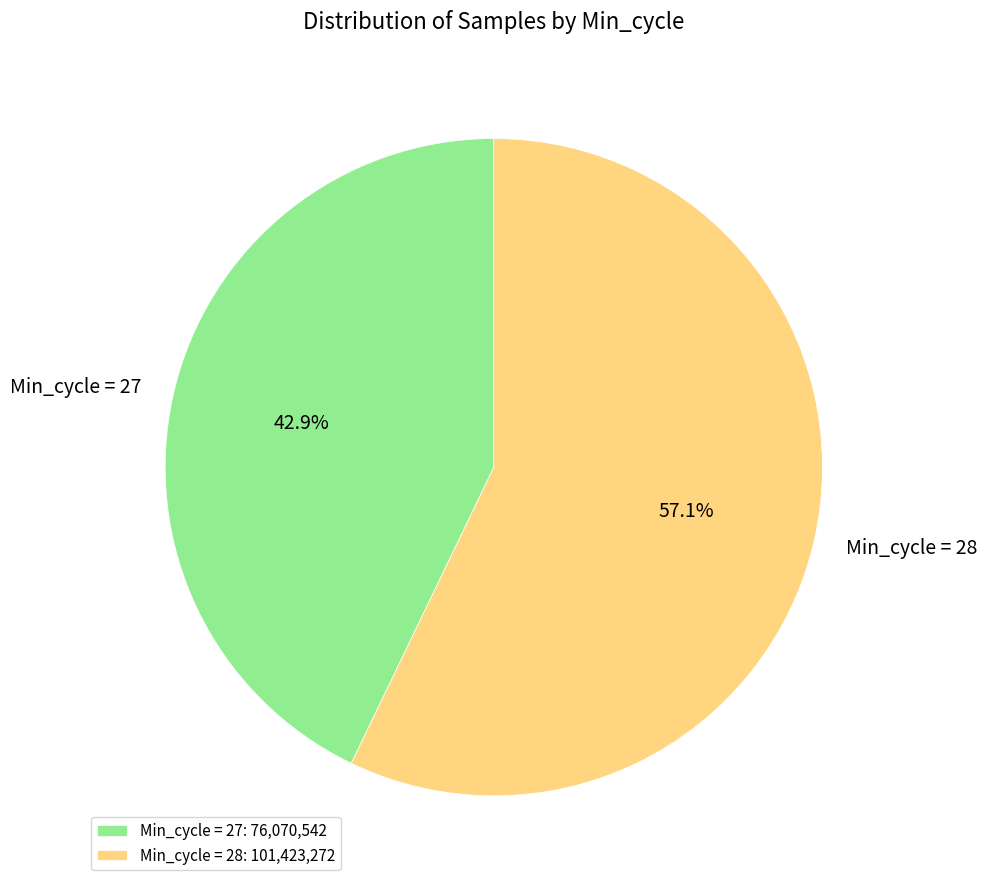

Is there any slice that represents more than half of the pie?

Yes